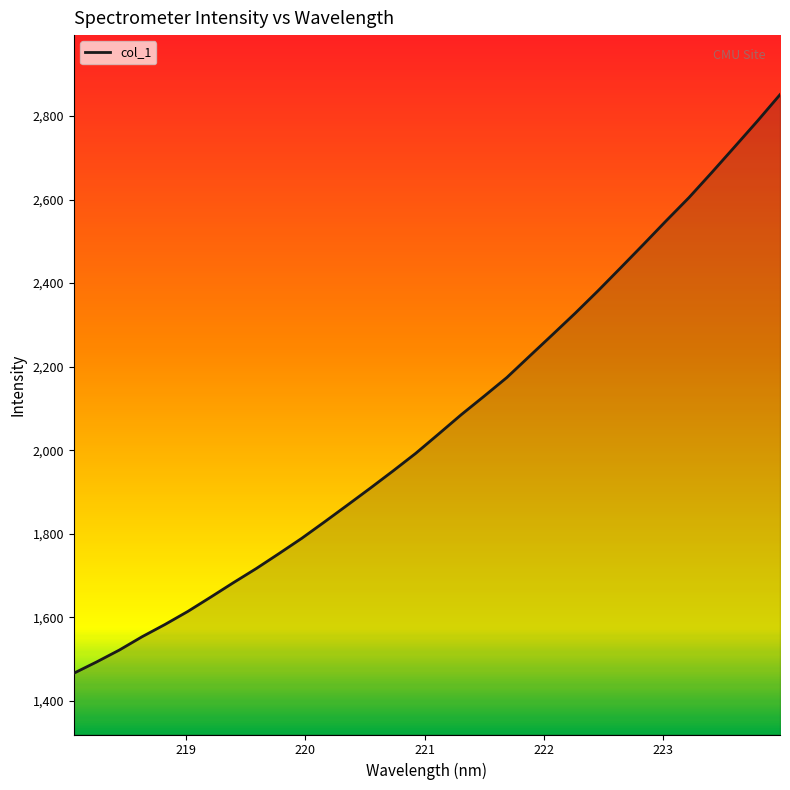

Reading left to right, transcribe all the data shown in this chart.

1466.2	1493.2	1521.8	1553.7	1583.0	1614.1	1648.2	1683.0	1716.7	1752.6	1789.2	1828.6	1868.6	1909.0	1950.2	1992.6	2038.6	2085.2	2129.2	2174.0	2225.3	2276.4	2327.9	2381.4	2436.8	2492.7	2549.3	2604.7	2664.7	2725.8	2787.5	2851.1